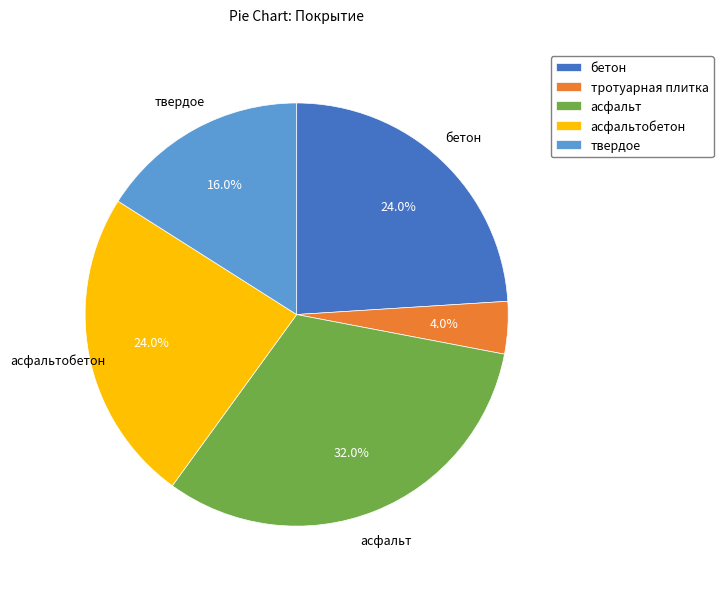

Which category has the smallest portion of the pie?

тротуарная плитка